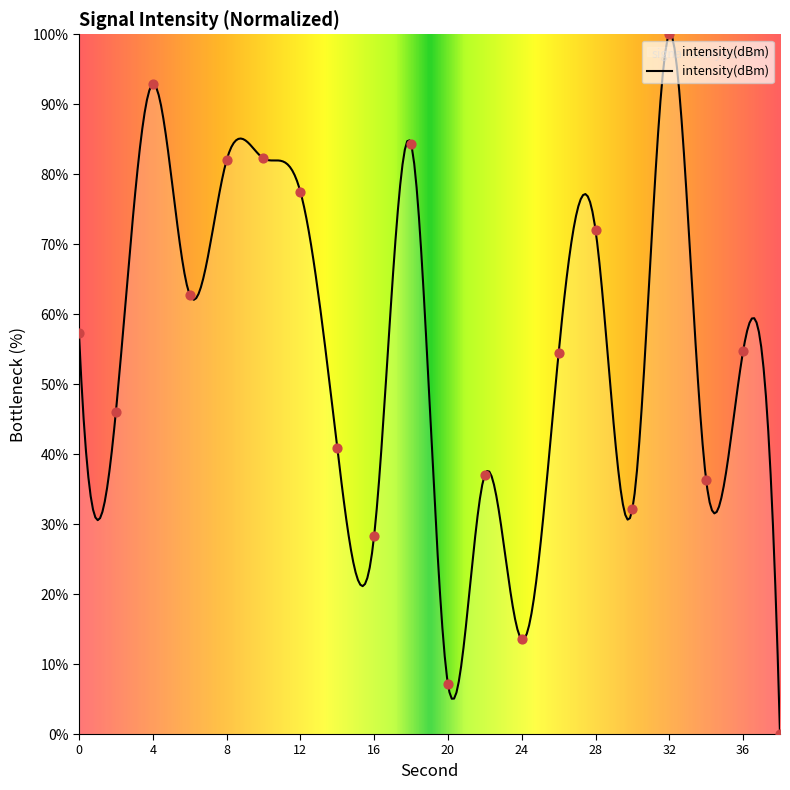

Which has a higher value, 16 or 24?

16